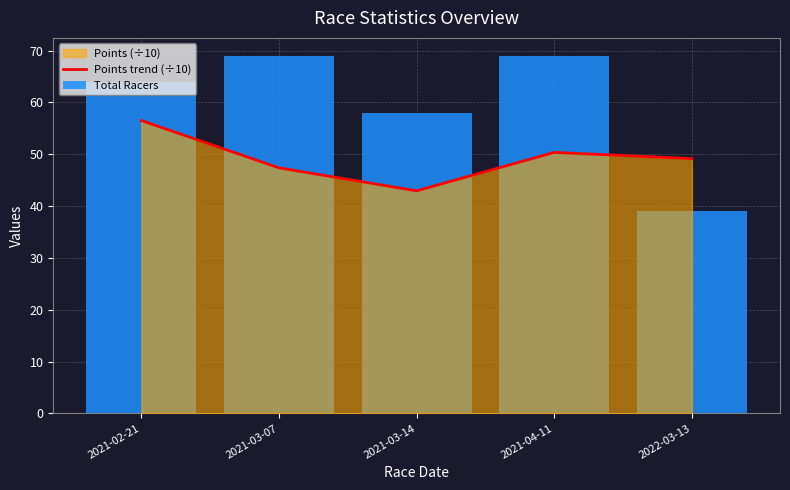

What is the smallest value displayed?

39.0